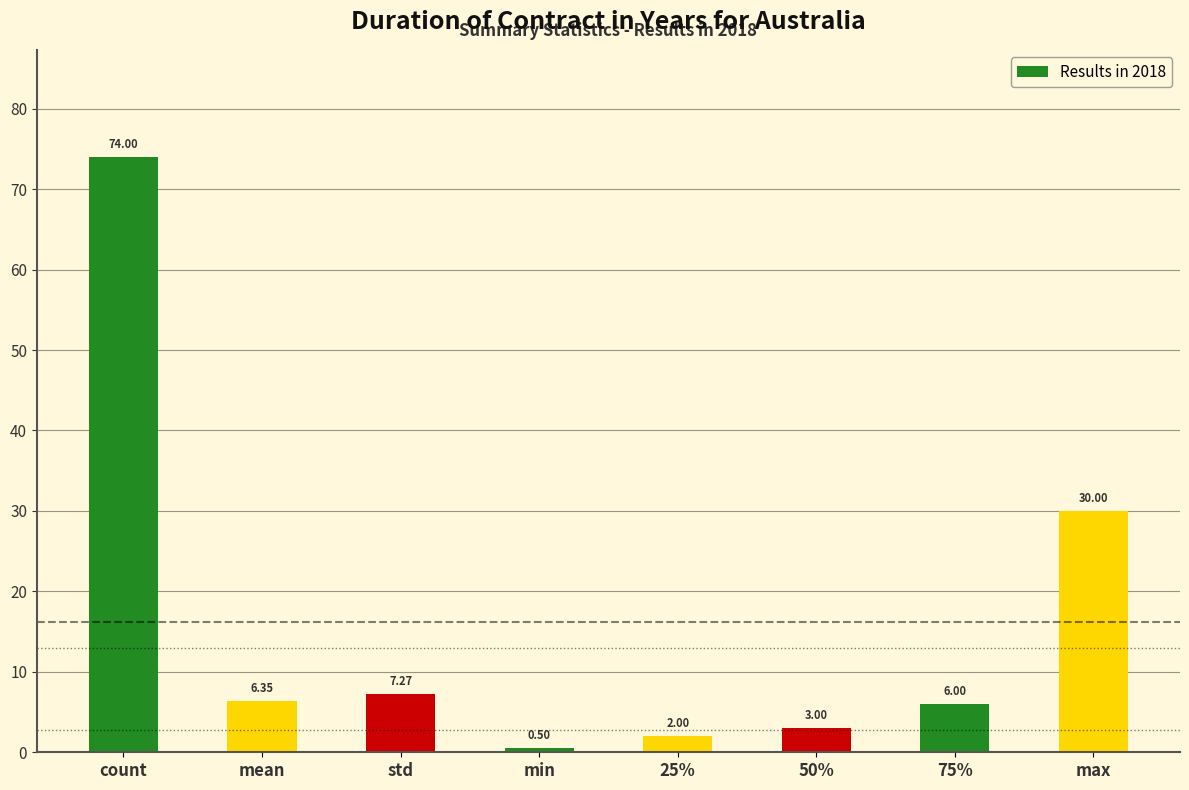

Read the value at std.

7.3